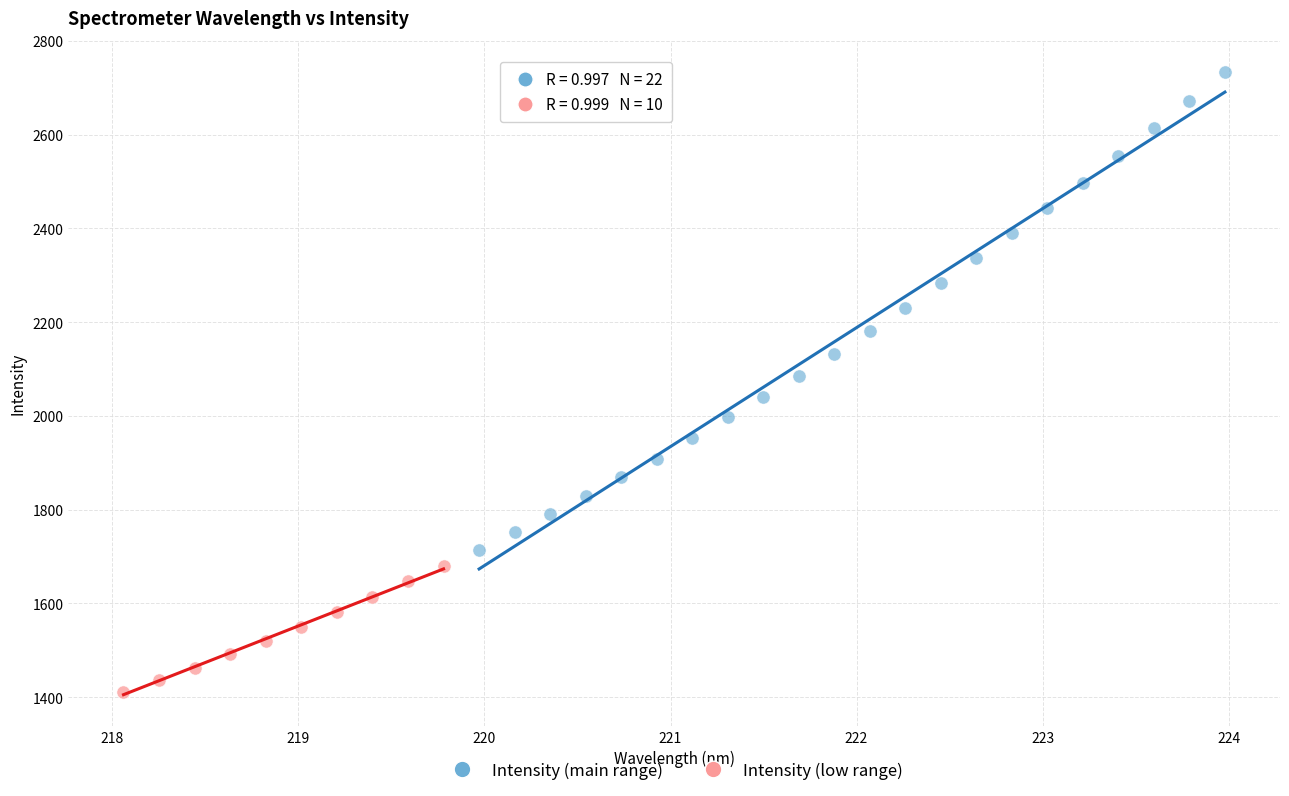

Which series contains the lowest Y value?

Intensity (low range)